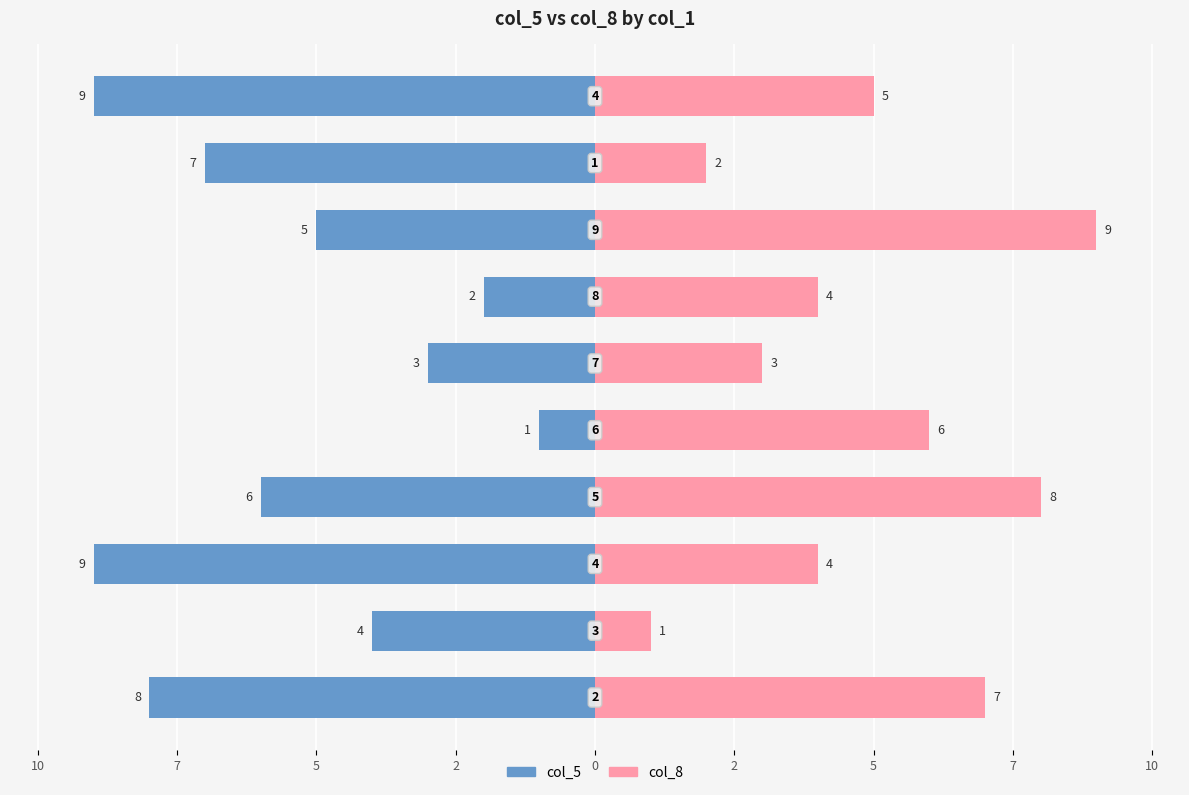

How many bars are there in total?

20